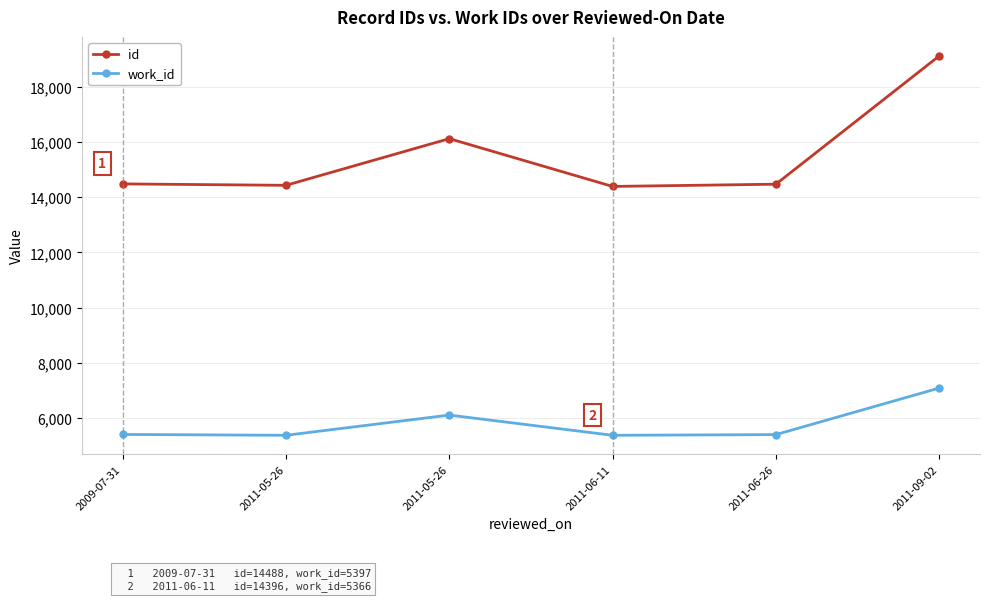

True or false: work_id and id intersect in this chart.

False